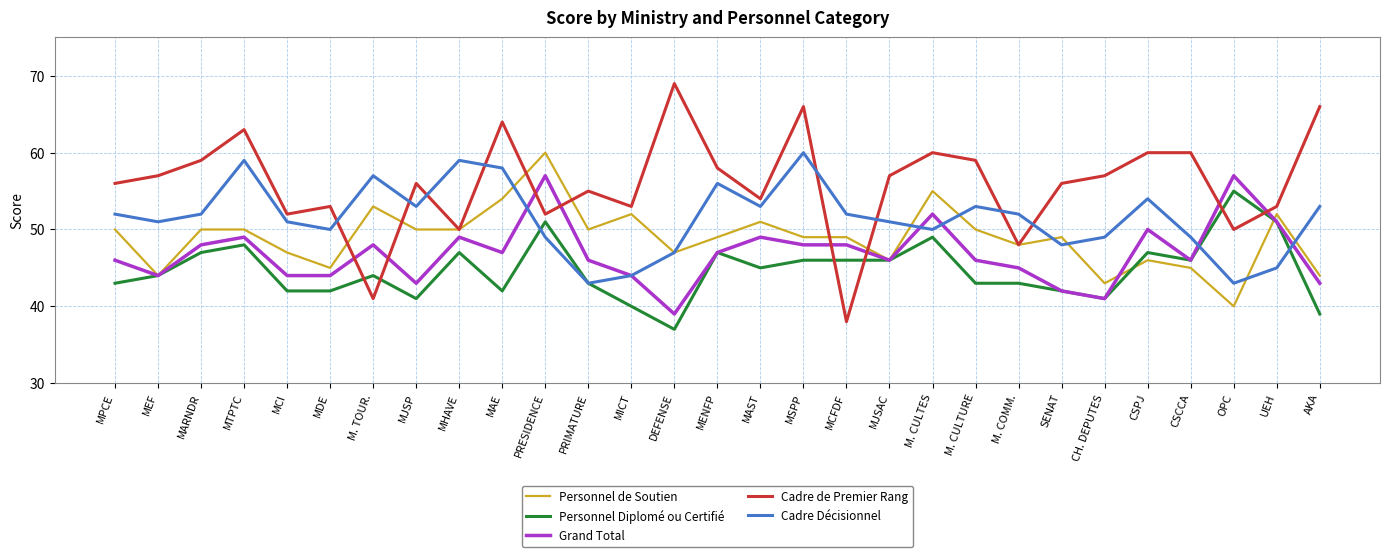

True or false: Personnel de Soutien has more than 1 interior local peaks.

True